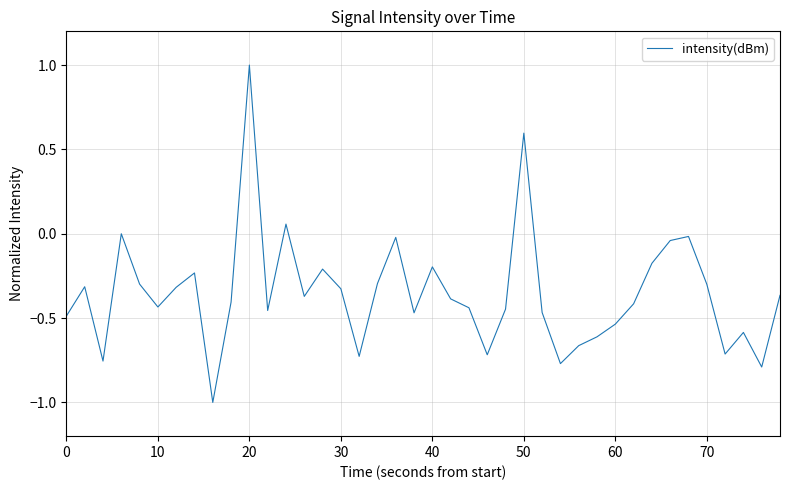

What is the greatest value displayed?

1.0